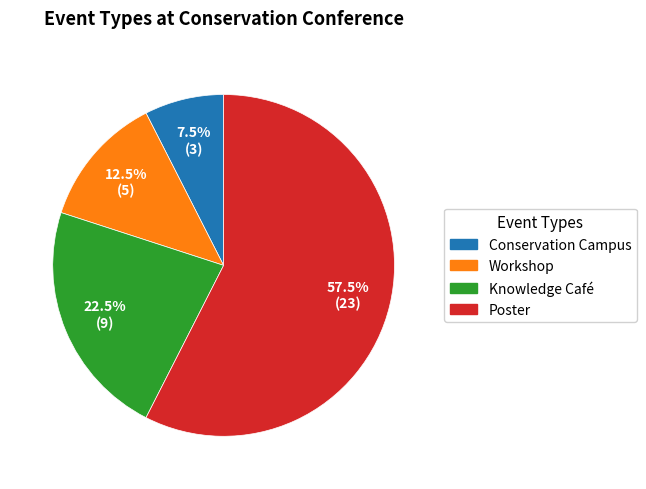

Is it true that Knowledge Café is 14% of the pie?

False